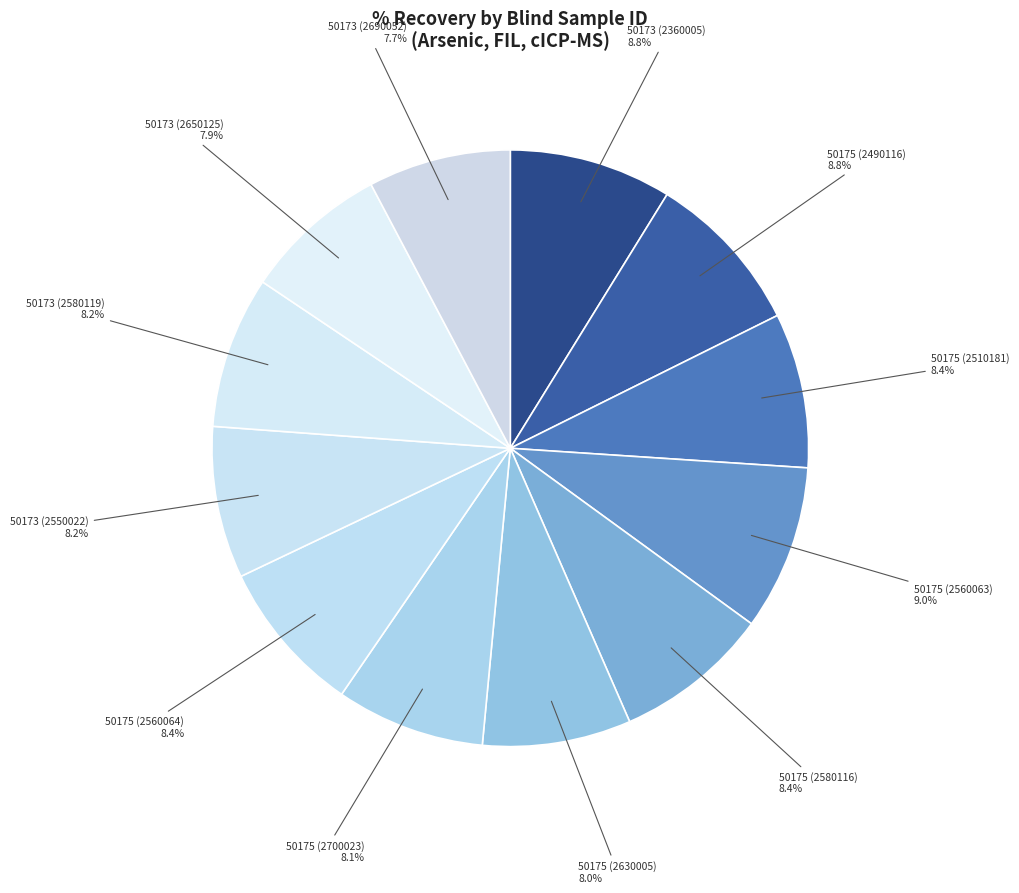

What is the ratio of the value at 50175 (2510181) to the value at 50175 (2580116)?

1.0